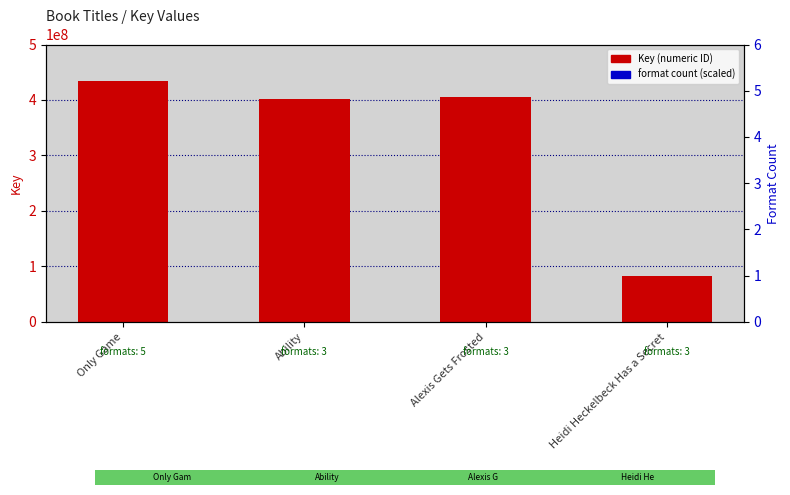

Which series reaches the minimum Y coordinate?

format count (scaled)